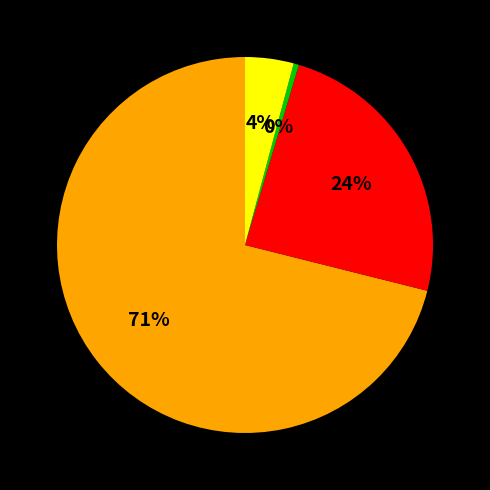

How many segments does this pie chart have?

4